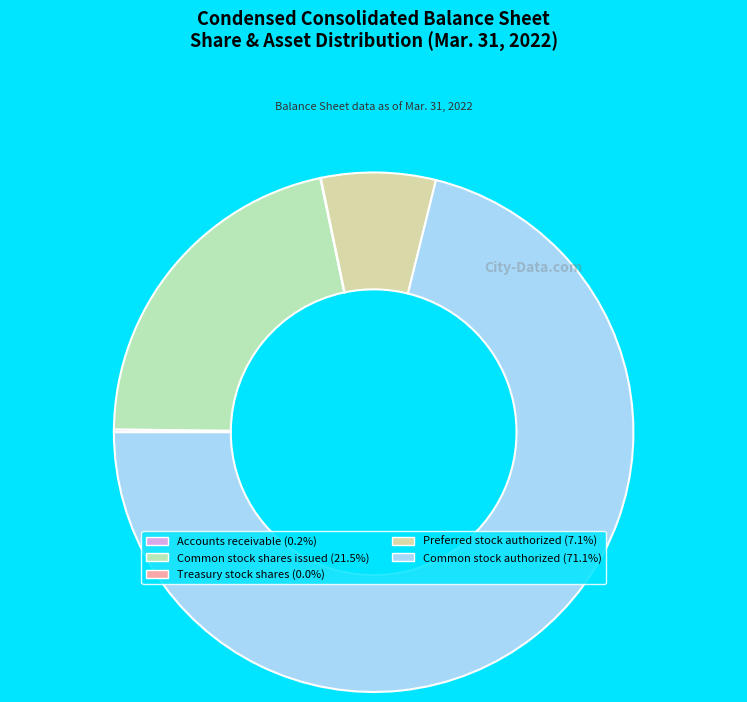

What percentage is the Preferred stock authorized slice, to the nearest percent?

7%